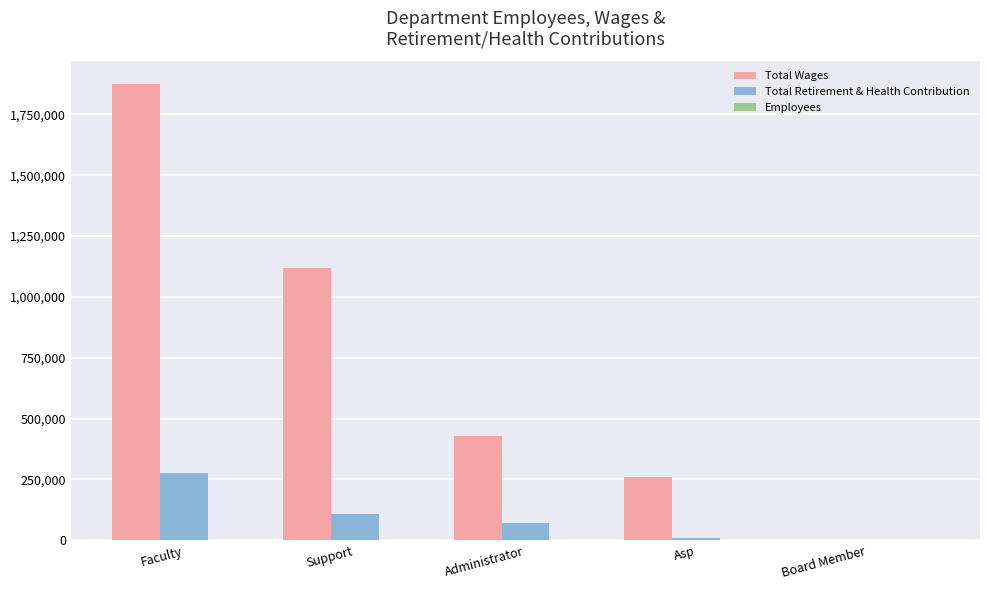

Which series has the widest spread of values?

Total Wages